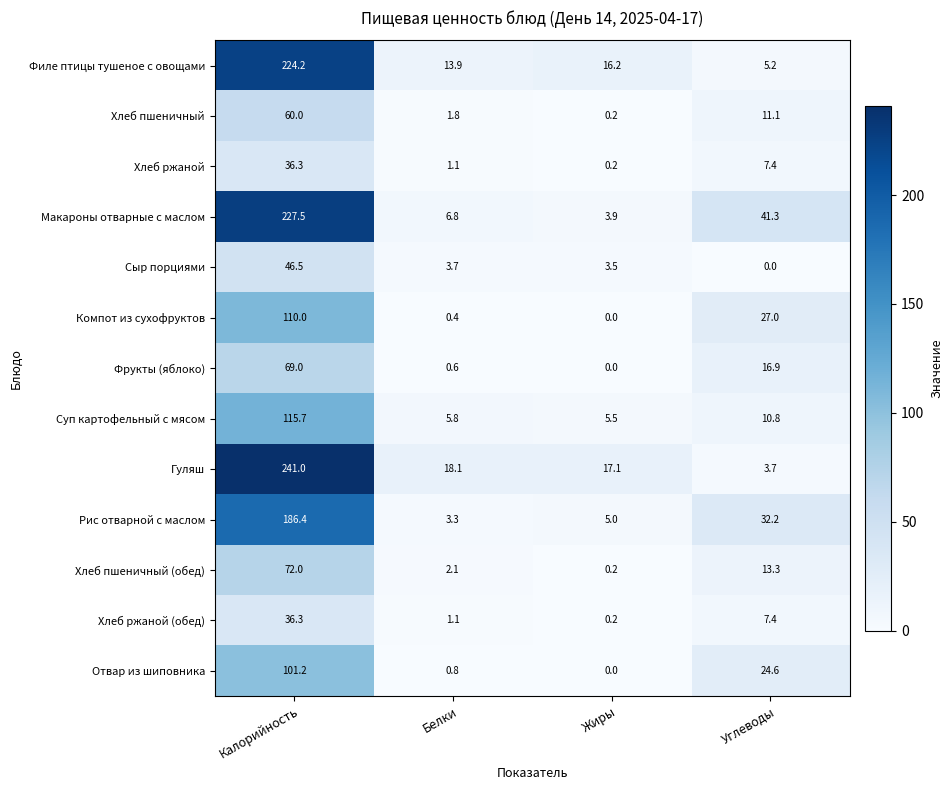

The Хлеб пшеничный (обед) series shows 2.1 at Белки. True or false?

True